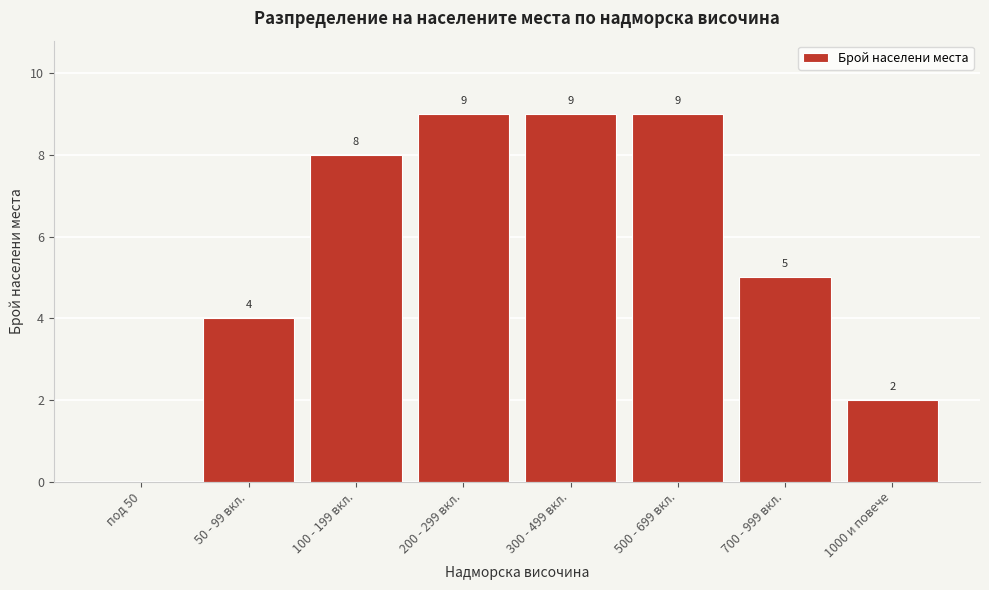

Reading right to left, list all the values displayed in this chart.

1000 и повече=2	700 - 999 вкл.=5	500 - 699 вкл.=9	300 - 499 вкл.=9	200 - 299 вкл.=9	100 - 199 вкл.=8	50 - 99 вкл.=4	под 50=0